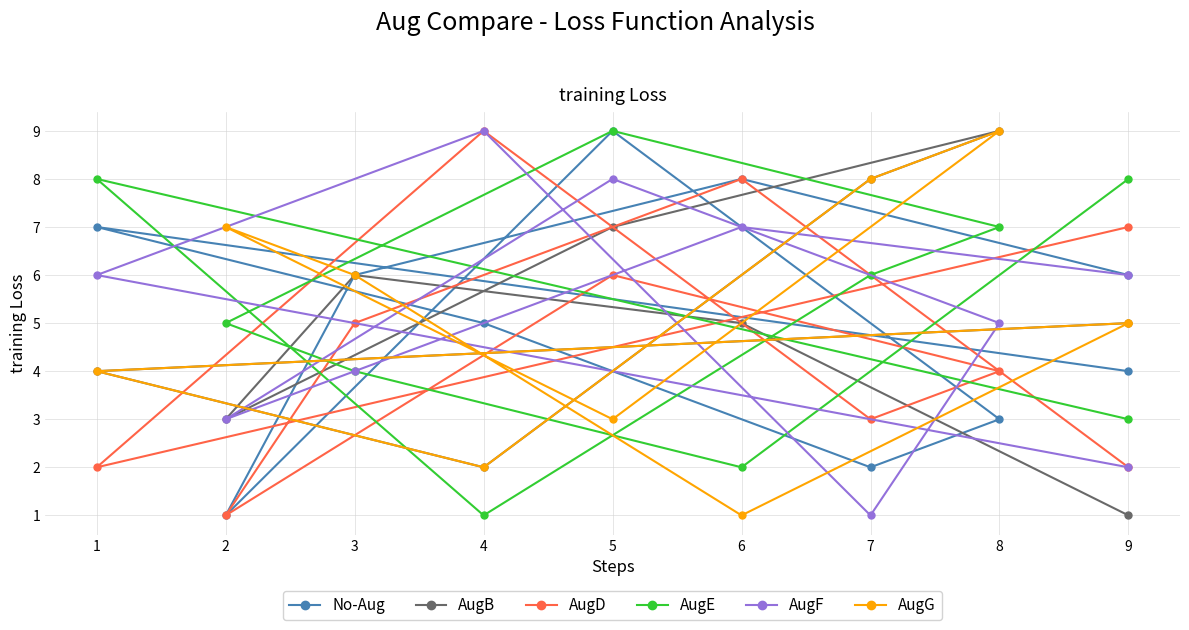

Which series has the widest spread of values?

No-Aug